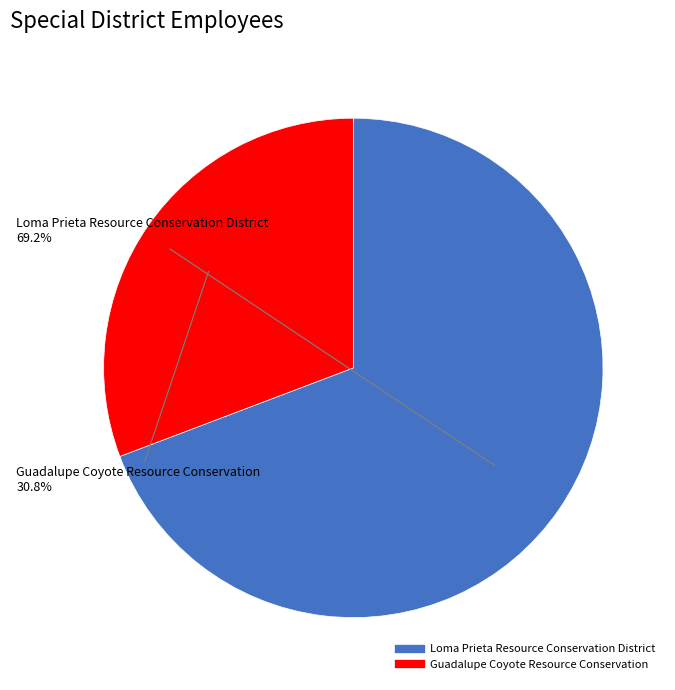

Combined, what portion of the pie is Guadalupe Coyote Resource Conservation and Loma Prieta Resource Conservation District?

100.0%